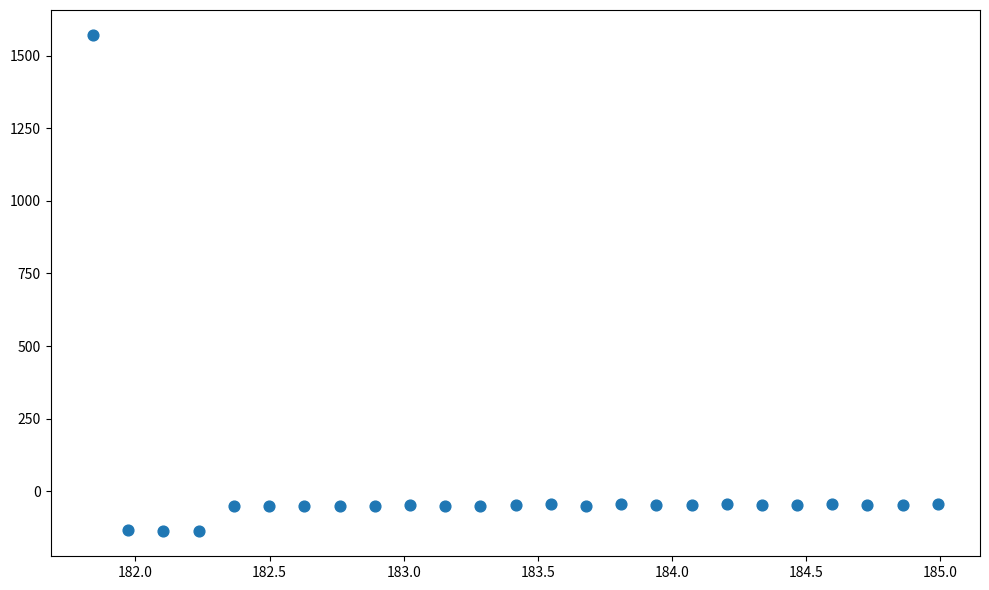

What is the range of Y values (max minus min)?

1711.2